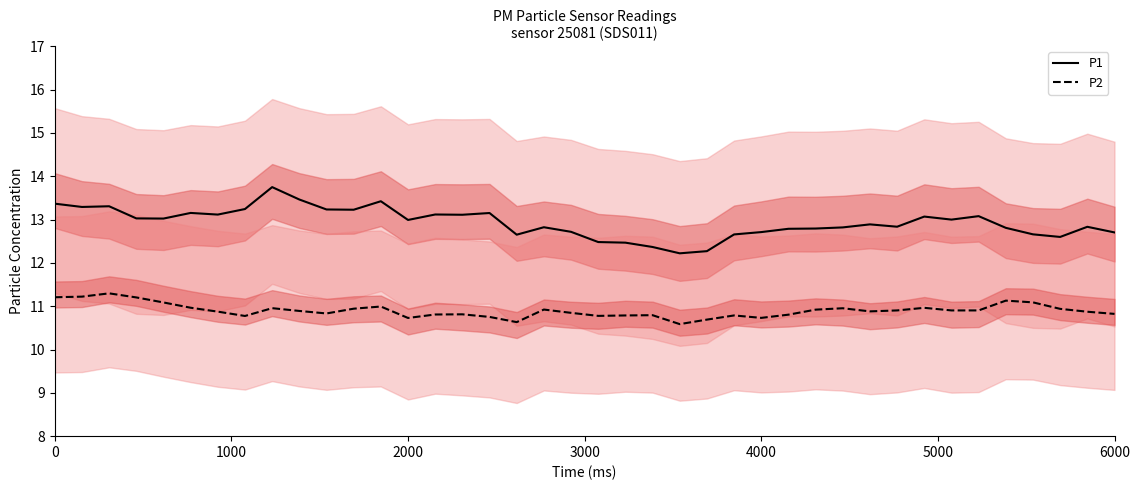

True or false: P1 and P2 intersect in this chart.

False